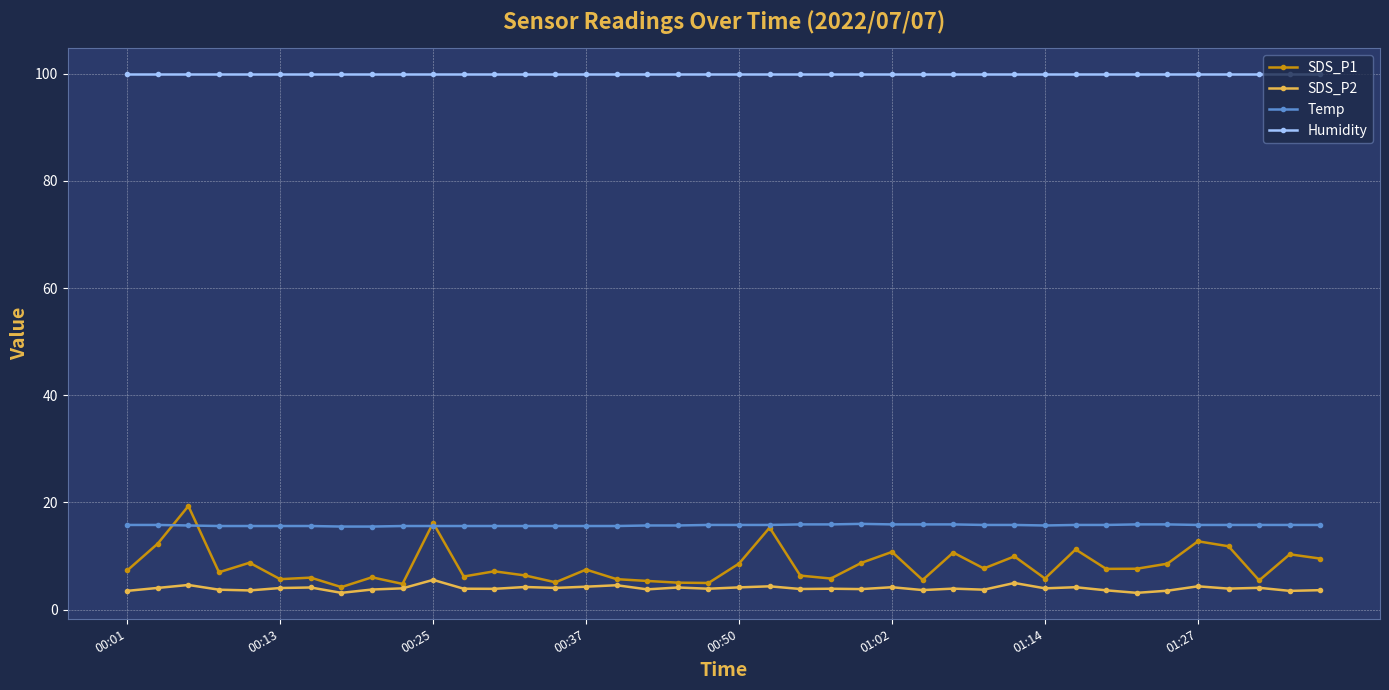

What is the difference between the second highest and second lowest values in the SDS_P1 series?

11.4